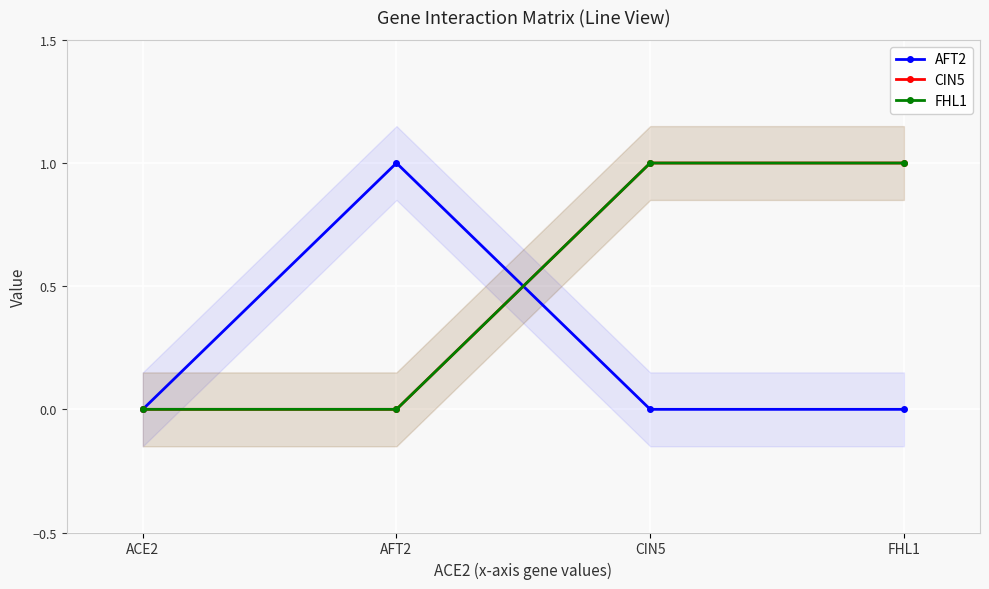

Reading right to left, list all the values displayed in this chart.

AFT2: 0	0	1	0
CIN5: 1	1	0	0
FHL1: 1	1	0	0